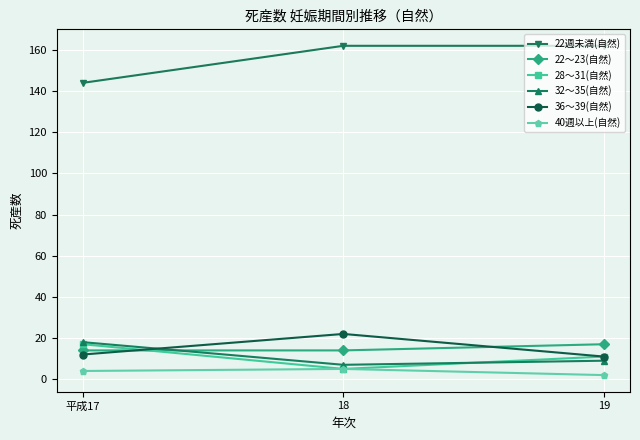

What is the maximum value shown in the chart?

162